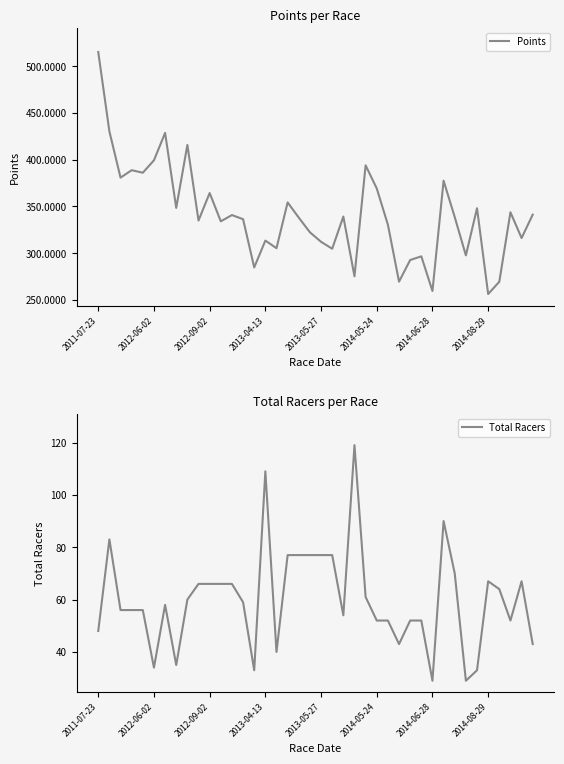

True or false: Points has a value of 312.2 at 2013-05-27.

True